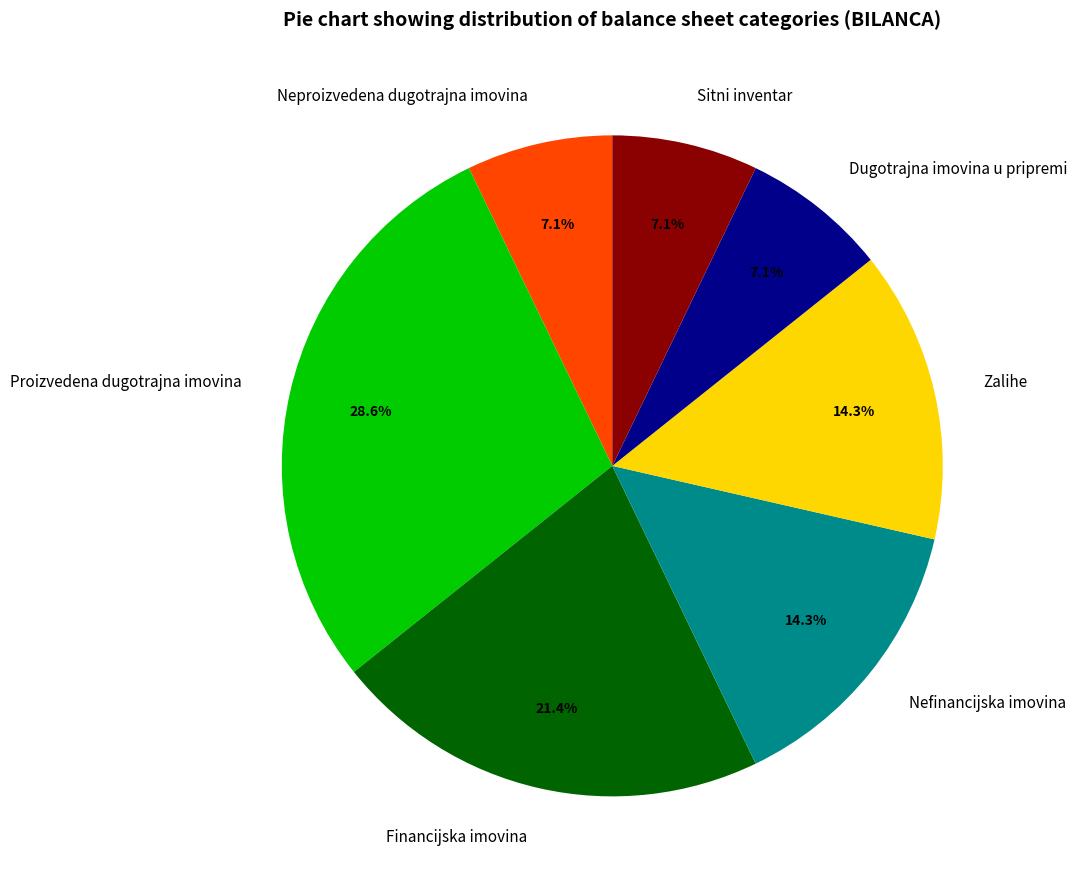

How many slices are in this pie chart?

7